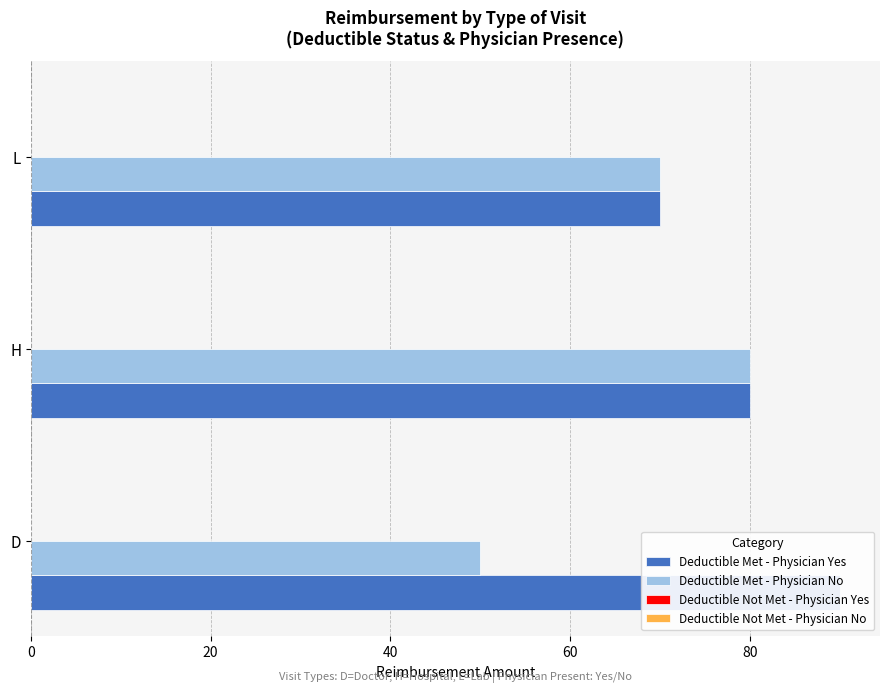

Does the chart contain stacked bars?

No